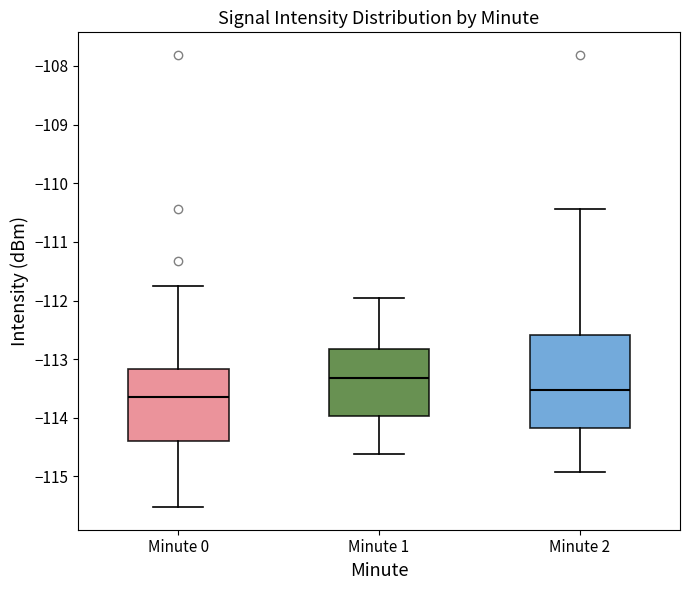

Where does the lower whisker of the box for Minute 2 end on the y-axis? The values are not printed on the chart, so give them approximately, as read against the axis.

-114.9